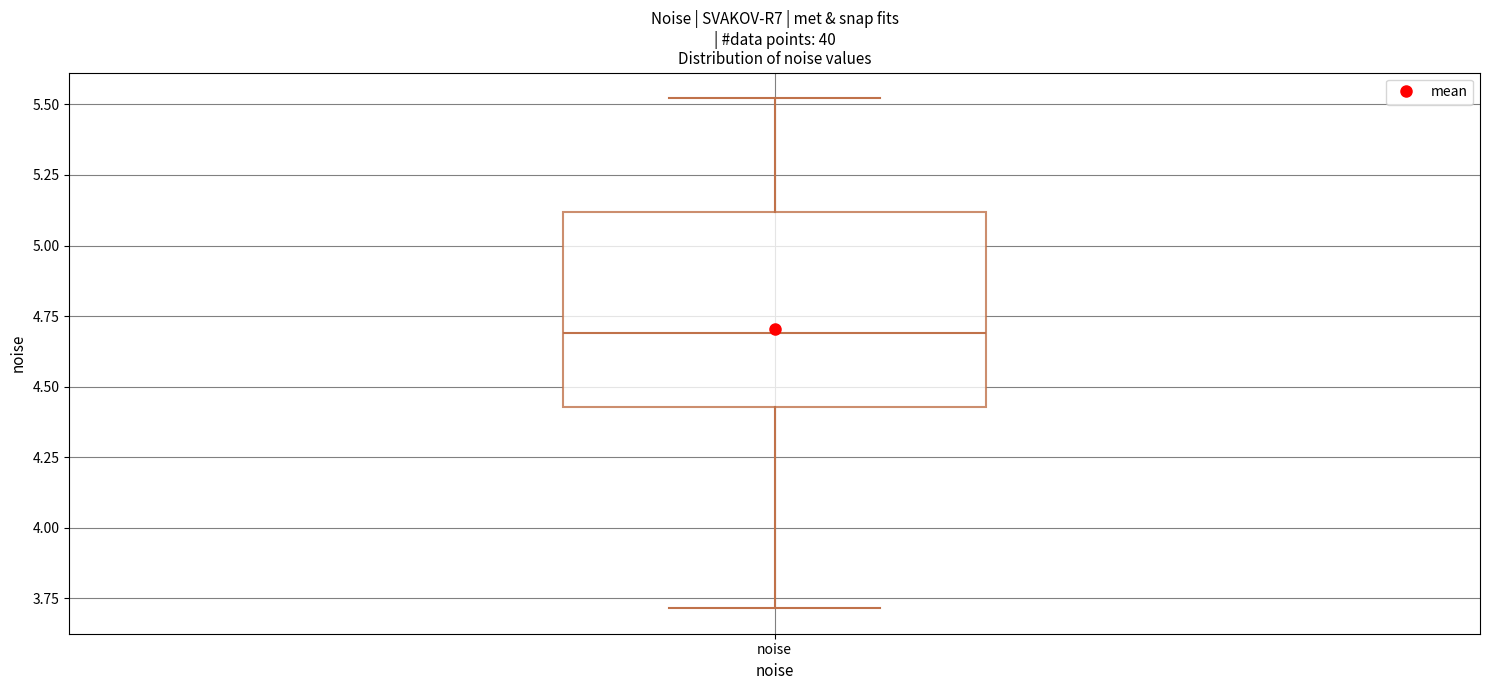

Transcribe this box plot: give where the median line is, the range the box spans, and where the two whiskers end, as read against the y-axis. The values are not printed on the chart, so give them approximately, as read against the axis.

median 4.70, box 4.45 to 5.10, whiskers 3.70 to 5.50